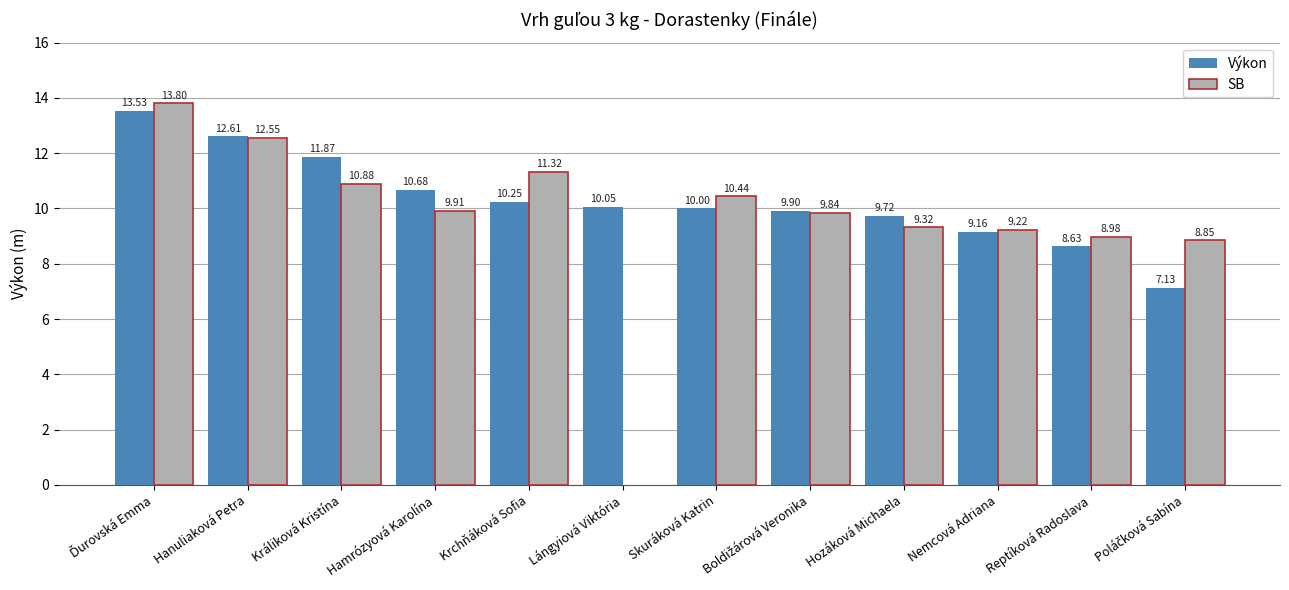

The value of SB at Krchňáková Sofia is 11.3. True or false?

True